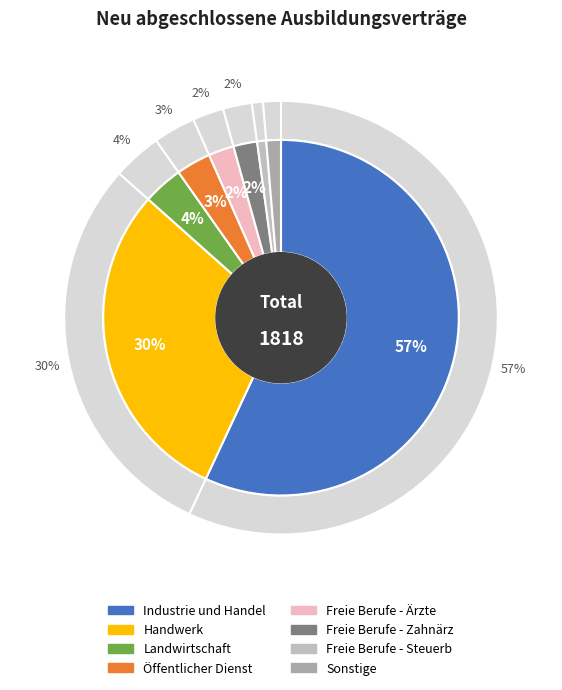

What percentage is the Freie Berufe - Steuerberater slice, to the nearest percent?

1%